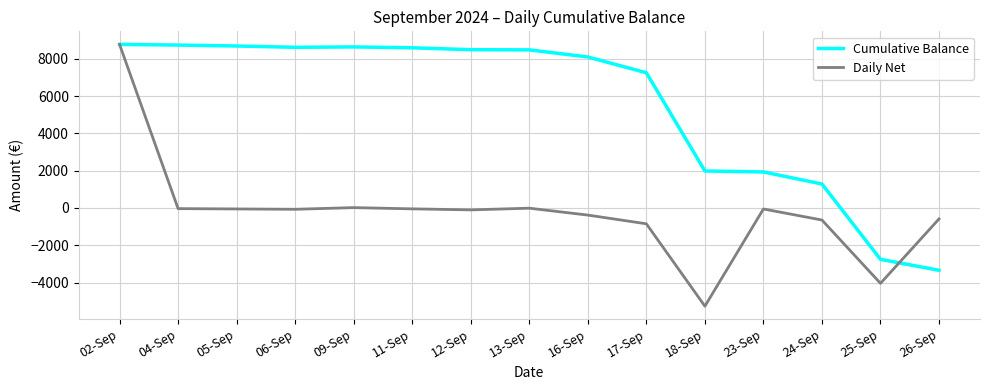

Which series has the largest range (max minus min)?

Daily Net